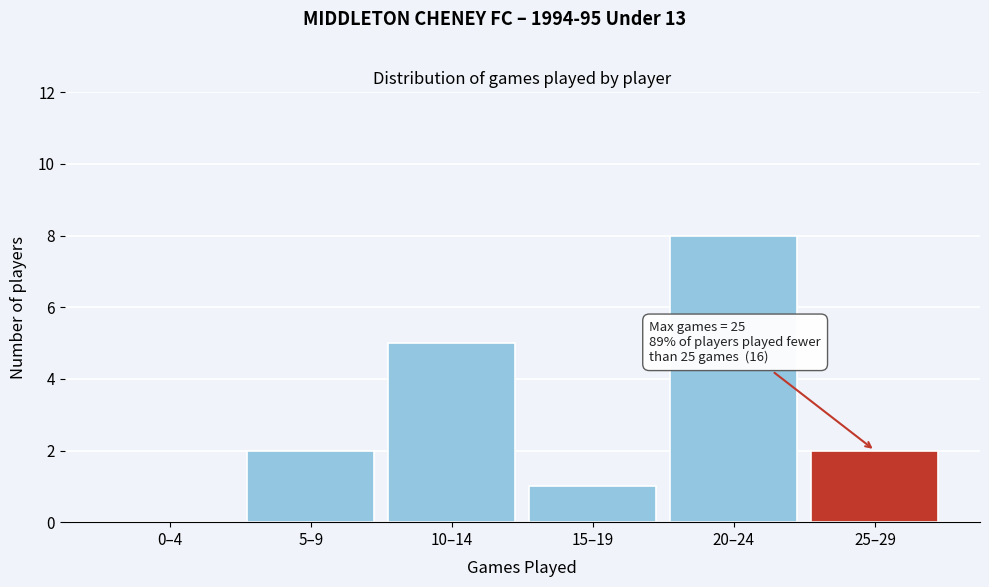

Reading left to right, transcribe all the data shown in this chart.

0–4=0	5–9=2	10–14=5	15–19=1	20–24=8	25–29=2